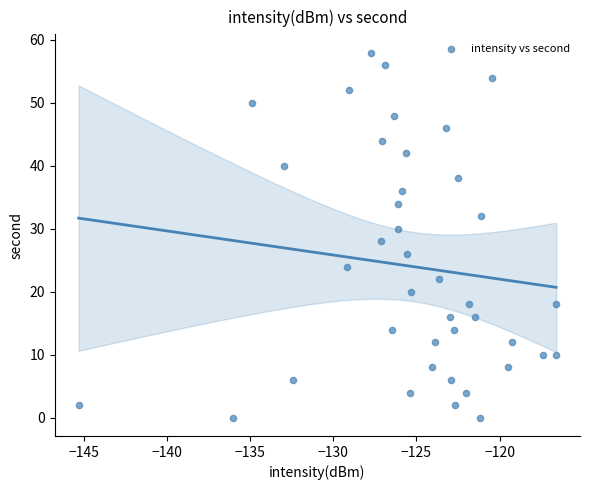

What is the range of Y values (max minus min)?

58